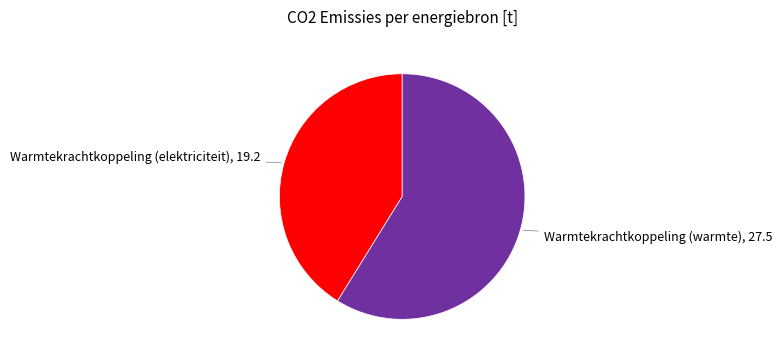

Is there a majority slice in this chart?

Yes